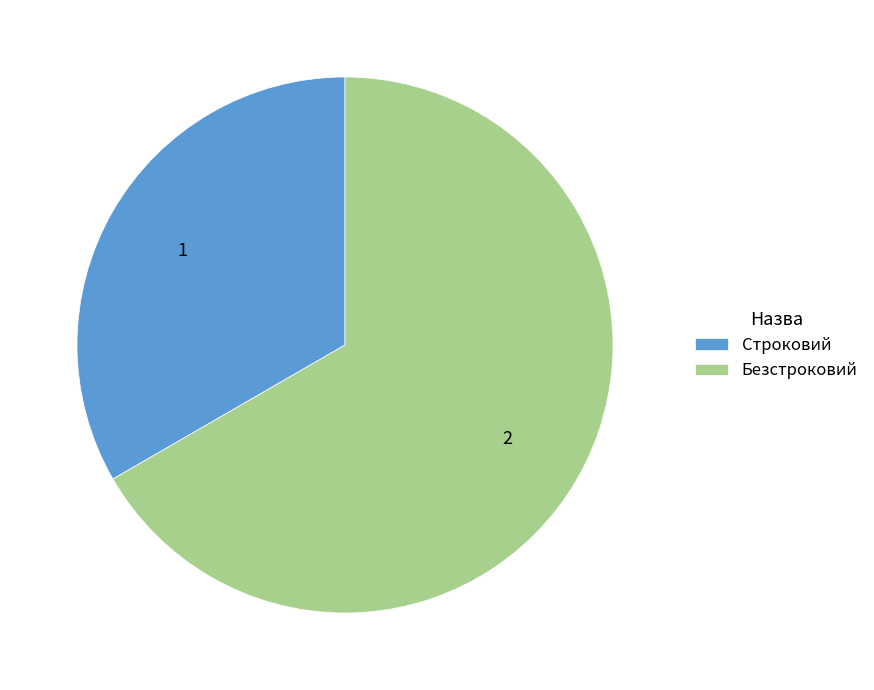

Is it true that Строковий is 25% of the pie?

False